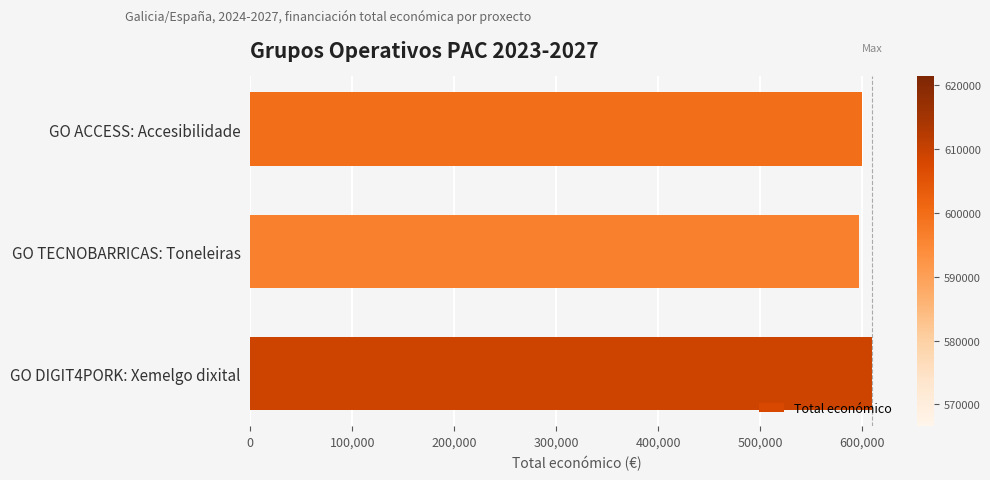

What is the label of the 2nd bar from the bottom?

GO TECNOBARRICAS: Toneleiras